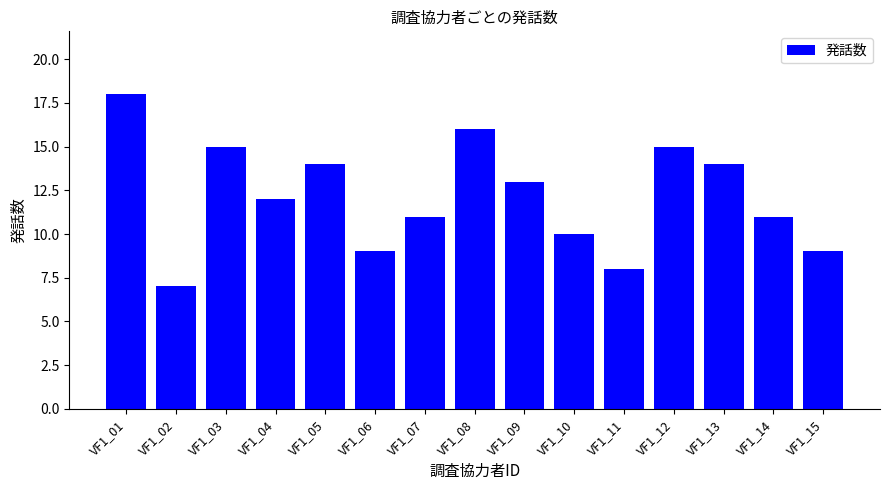

Approximately how many times larger is the value at VF1_12 compared to VF1_13?

1.1